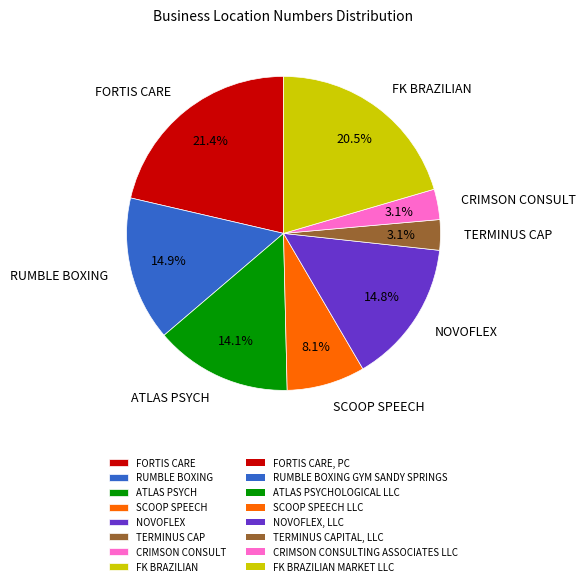

What portion of the pie excludes NOVOFLEX?

85.2%